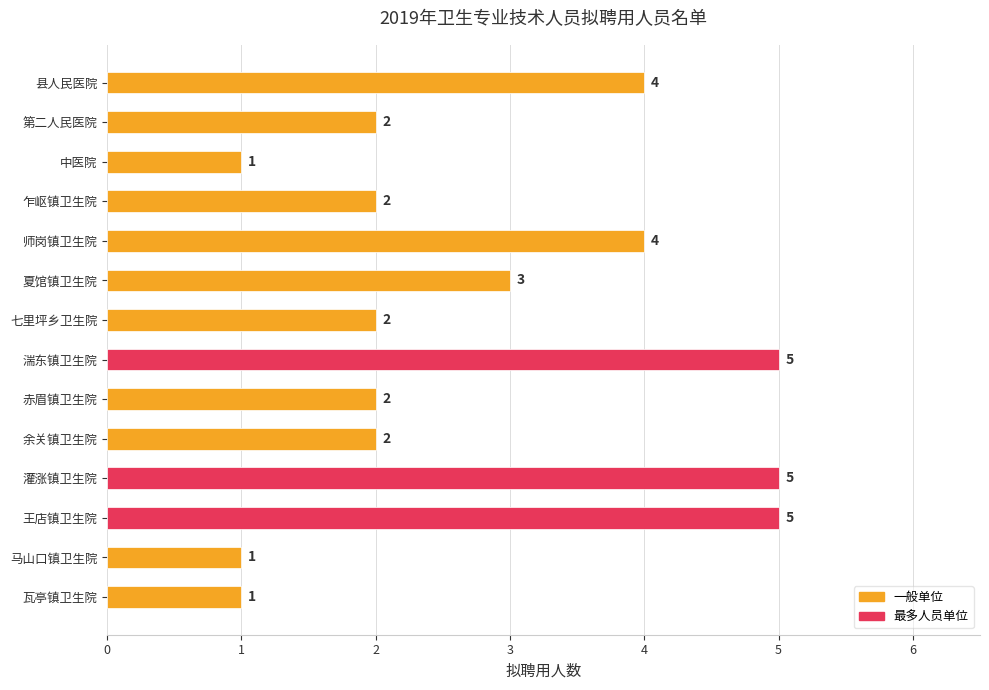

Reading top to bottom, transcribe all the data shown in this chart.

县人民医院=4	第二人民医院=2	中医院=1	乍岖镇卫生院=2	师岗镇卫生院=4	夏馆镇卫生院=3	七里坪乡卫生院=2	湍东镇卫生院=5	赤眉镇卫生院=2	余关镇卫生院=2	灌涨镇卫生院=5	王店镇卫生院=5	马山口镇卫生院=1	瓦亭镇卫生院=1